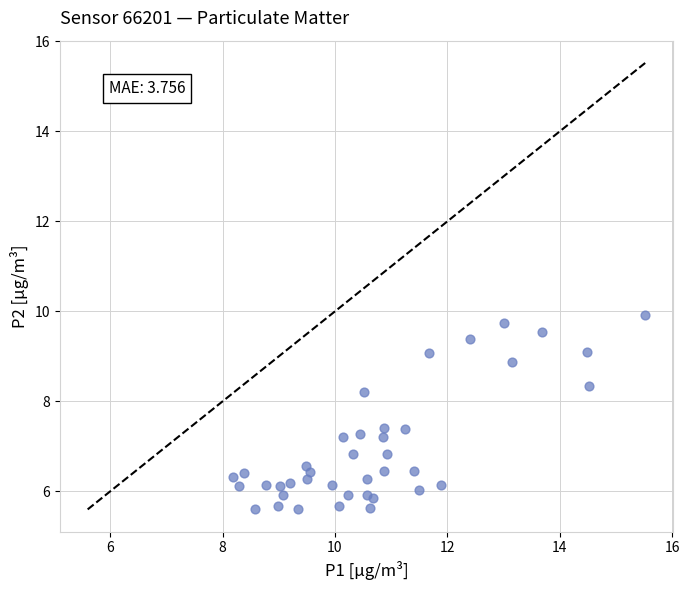

What is the range of Y values (max minus min)?

4.3